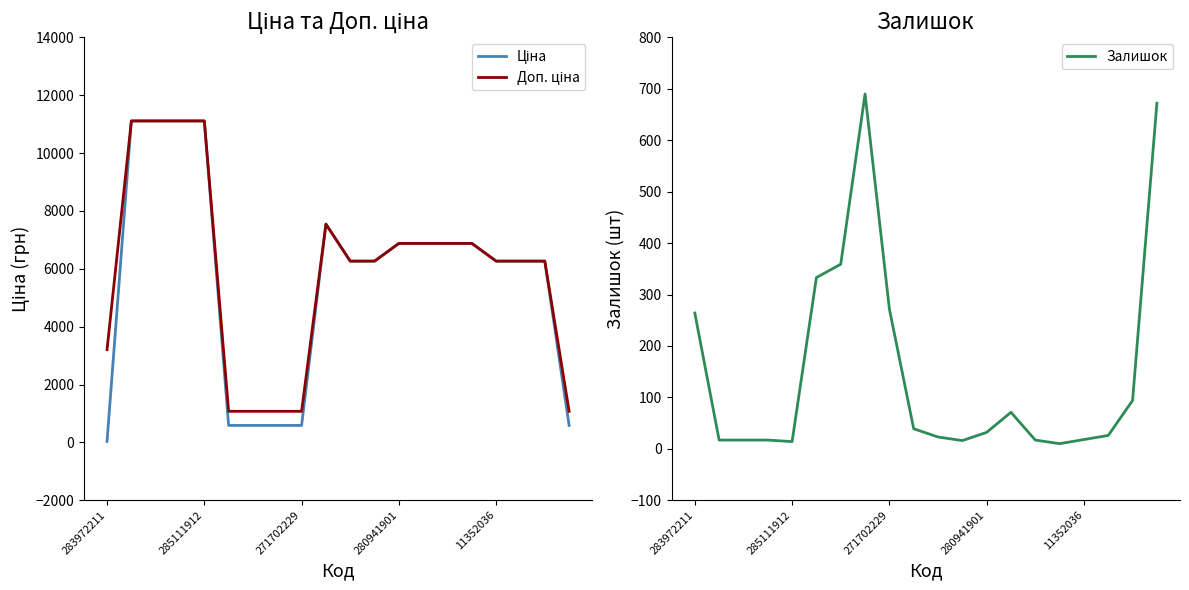

What is the highest value of the Залишок series?

690